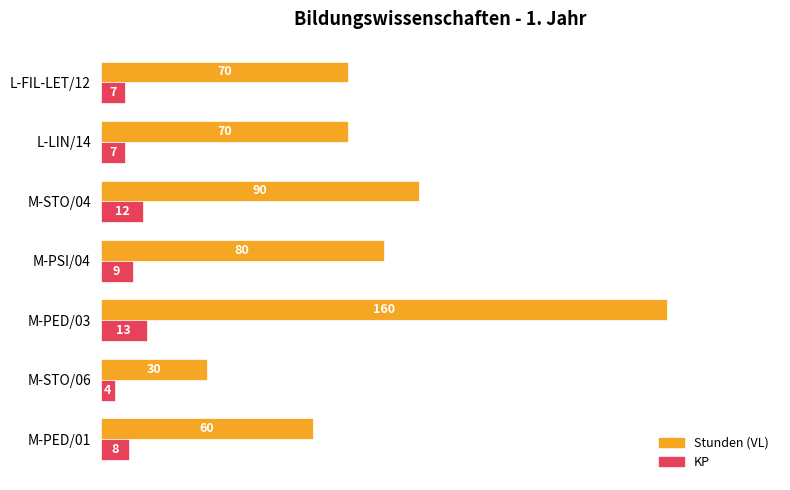

What are all the series names shown in the legend?

Stunden (VL), KP